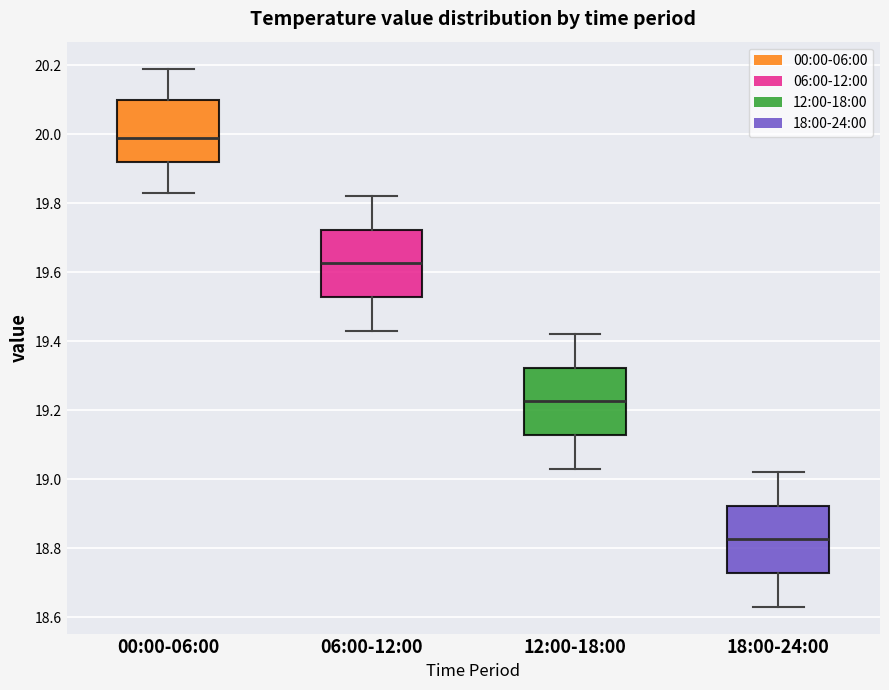

Where is the upper edge of the box for 06:00-12:00 on the y-axis? The values are not printed on the chart, so give them approximately, as read against the axis.

19.72